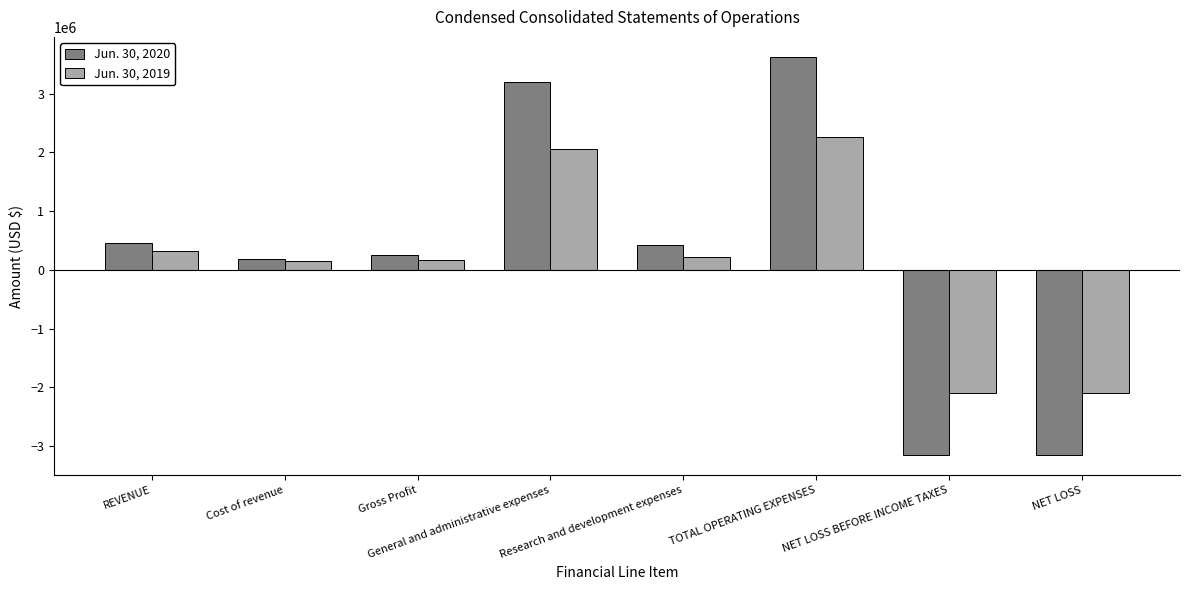

Which series has the widest spread of values?

Jun. 30, 2020